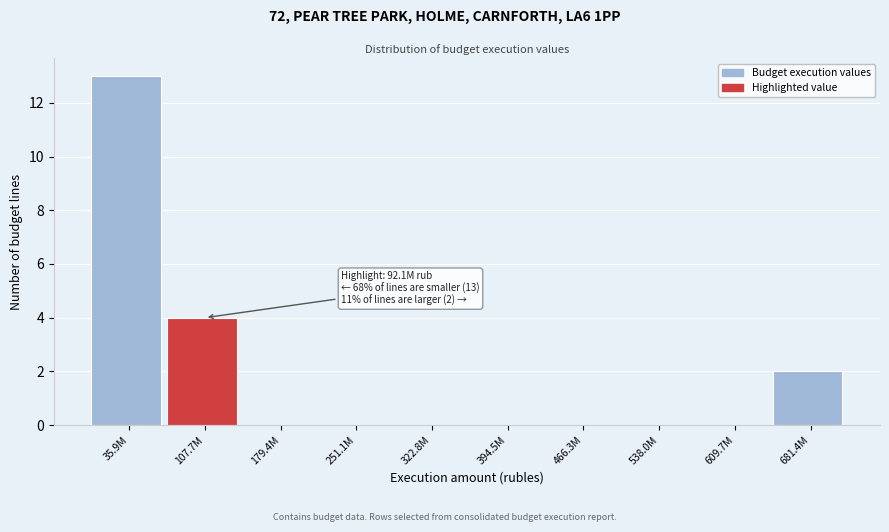

Reading left to right, extract all data points from this chart.

35.9M=13	107.7M=4	179.4M=0	251.1M=0	322.8M=0	394.5M=0	466.3M=0	538.0M=0	609.7M=0	681.4M=2